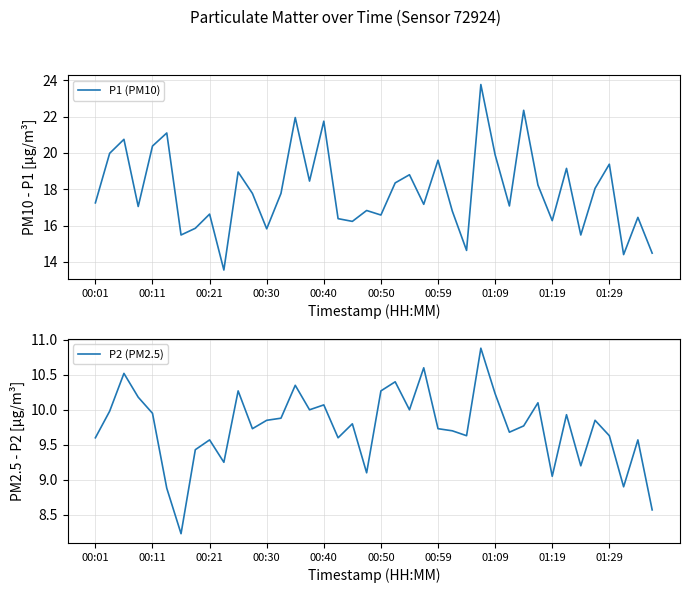

The P1 (PM10) series shows 6.3 at 00:59. True or false?

False